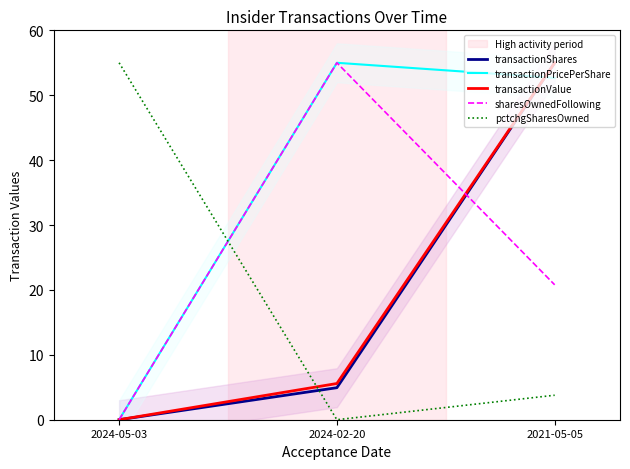

Reading right to left, list all the values displayed in this chart.

transactionShares: 2021-05-05=55.0	2024-02-20=4.9	2024-05-03=0.0
transactionPricePerShare: 2021-05-05=52.7	2024-02-20=55.0	2024-05-03=0.0
transactionValue: 2021-05-05=55.0	2024-02-20=5.6	2024-05-03=0.0
sharesOwnedFollowing: 2021-05-05=20.8	2024-02-20=55.0	2024-05-03=0.0
pctchgSharesOwned: 2021-05-05=3.8	2024-02-20=0.0	2024-05-03=55.0